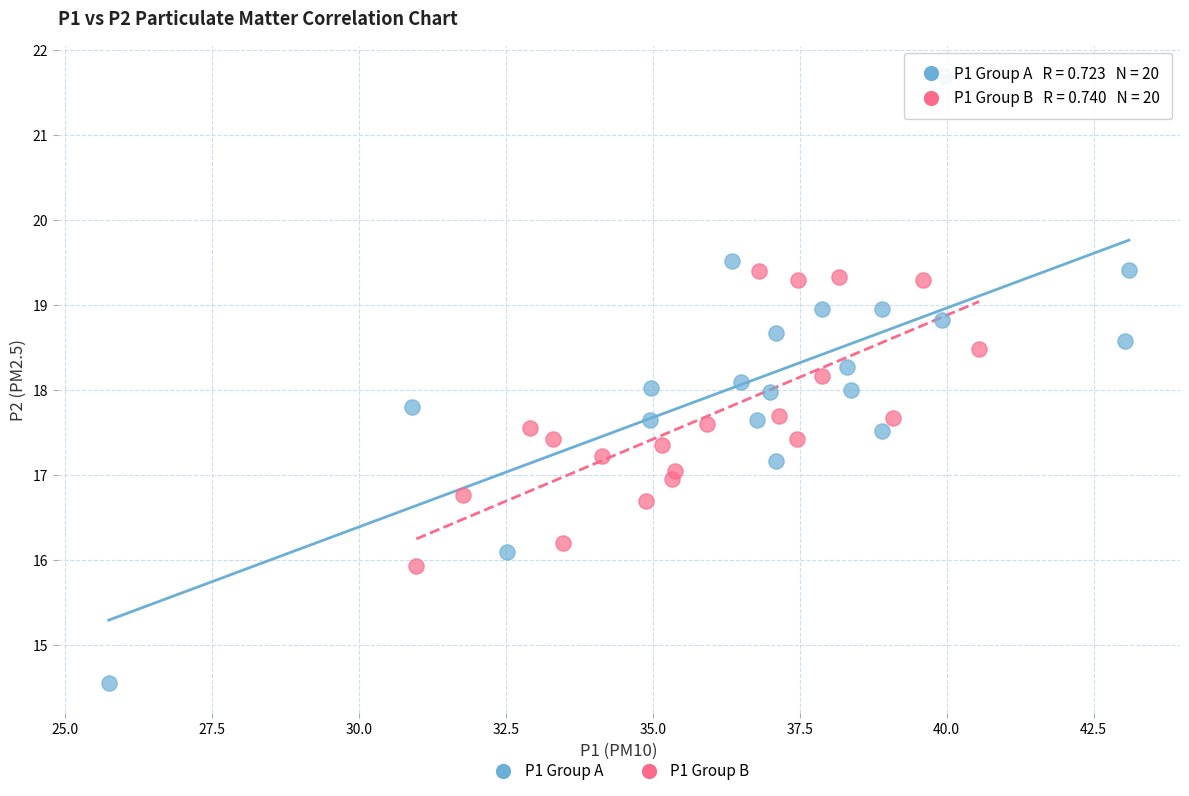

Which series has the largest Y range (max minus min)?

P1 Group A